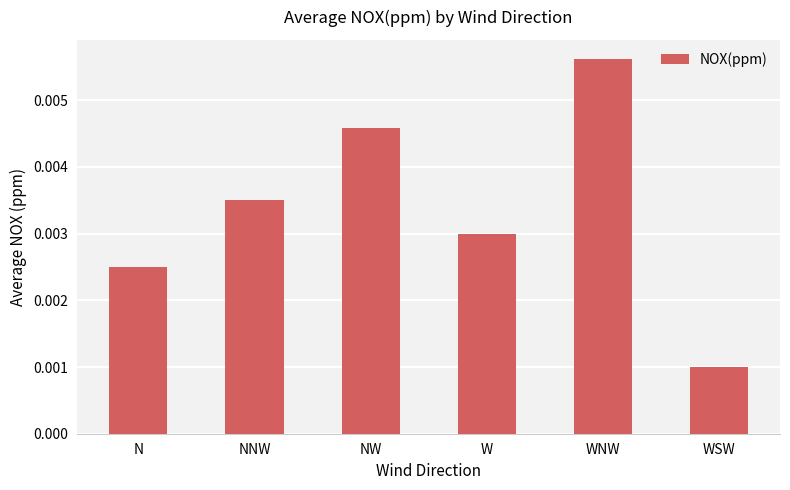

List the labels in order of value, smallest first.

WSW, N, W, NNW, NW, WNW